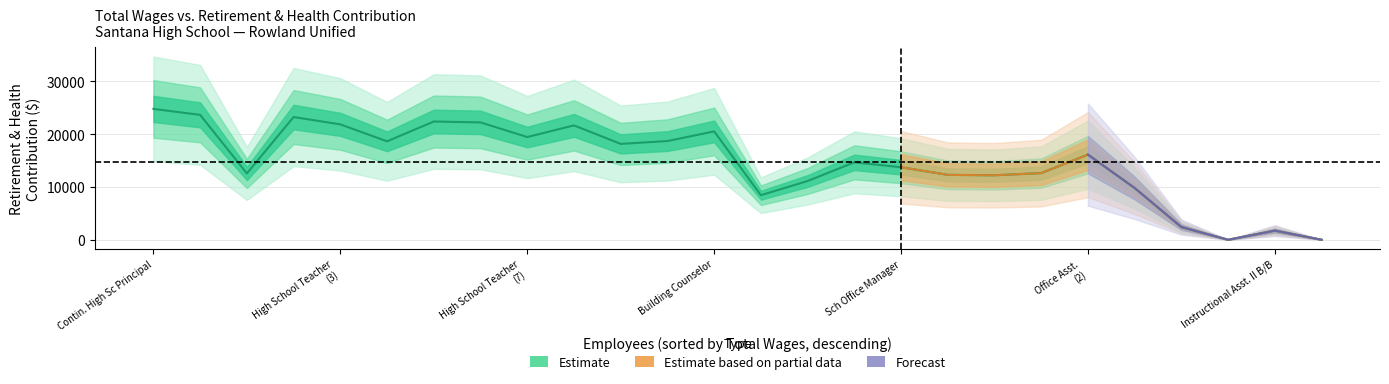

The value at 14 is 11128. True or false?

True